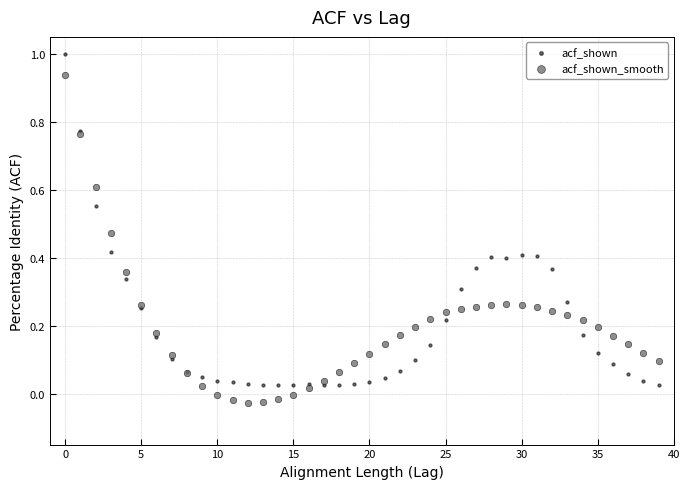

Which series has the widest spread of Y values?

acf_shown